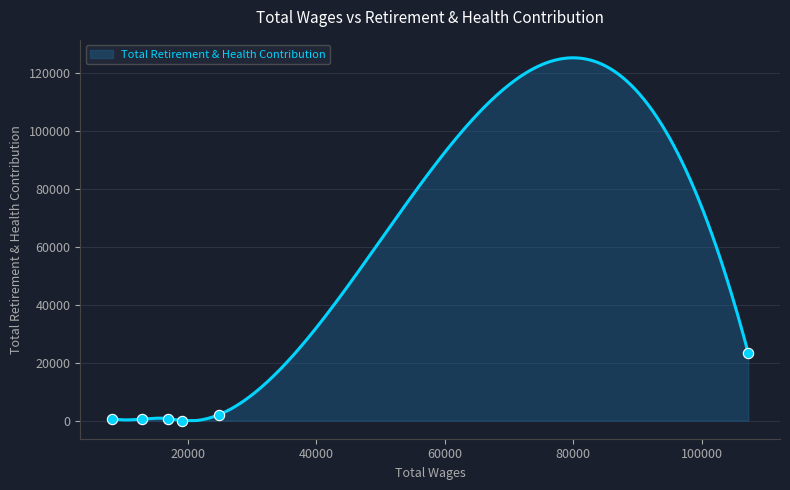

Which has a higher value, 16964 or 107249?

107249